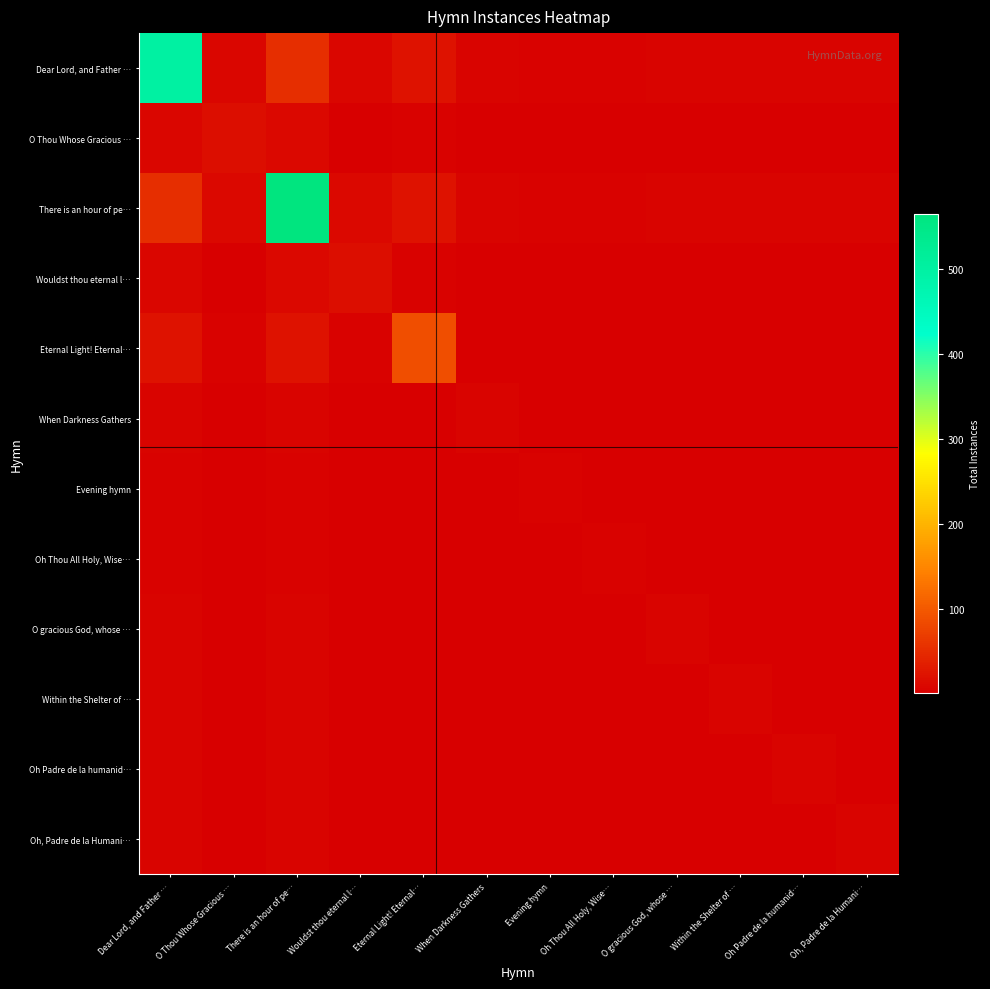

Reading left to right, transcribe all the data shown in this chart.

Dear Lord, and Father …: Dear Lord, and Father …=499.0	O Thou Whose Gracious …=8.9	There is an hour of pe…=53.1	Wouldst thou eternal l…=8.9	Eternal Light! Eternal…=20.8	When Darkness Gathers=5.0	Evening hymn=3.9	Oh Thou All Holy, Wise…=3.9	O gracious God, whose …=5.5	Within the Shelter of …=5.5	Oh Padre de la humanid…=5.5	Oh, Padre de la Humani…=5.5
O Thou Whose Gracious …: Dear Lord, and Father …=8.9	O Thou Whose Gracious …=16.0	There is an hour of pe…=9.5	Wouldst thou eternal l…=1.6	Eternal Light! Eternal…=3.7	When Darkness Gathers=0.9	Evening hymn=0.7	Oh Thou All Holy, Wise…=0.7	O gracious God, whose …=1.0	Within the Shelter of …=1.0	Oh Padre de la humanid…=1.0	Oh, Padre de la Humani…=1.0
There is an hour of pe…: Dear Lord, and Father …=53.1	O Thou Whose Gracious …=9.5	There is an hour of pe…=565.0	Wouldst thou eternal l…=9.5	Eternal Light! Eternal…=22.2	When Darkness Gathers=5.3	Evening hymn=4.1	Oh Thou All Holy, Wise…=4.1	O gracious God, whose …=5.8	Within the Shelter of …=5.8	Oh Padre de la humanid…=5.8	Oh, Padre de la Humani…=5.8
Wouldst thou eternal l…: Dear Lord, and Father …=8.9	O Thou Whose Gracious …=1.6	There is an hour of pe…=9.5	Wouldst thou eternal l…=16.0	Eternal Light! Eternal…=3.7	When Darkness Gathers=0.9	Evening hymn=0.7	Oh Thou All Holy, Wise…=0.7	O gracious God, whose …=1.0	Within the Shelter of …=1.0	Oh Padre de la humanid…=1.0	Oh, Padre de la Humani…=1.0
Eternal Light! Eternal…: Dear Lord, and Father …=20.8	O Thou Whose Gracious …=3.7	There is an hour of pe…=22.2	Wouldst thou eternal l…=3.7	Eternal Light! Eternal…=87.0	When Darkness Gathers=2.1	Evening hymn=1.6	Oh Thou All Holy, Wise…=1.6	O gracious God, whose …=2.3	Within the Shelter of …=2.3	Oh Padre de la humanid…=2.3	Oh, Padre de la Humani…=2.3
When Darkness Gathers: Dear Lord, and Father …=5.0	O Thou Whose Gracious …=0.9	There is an hour of pe…=5.3	Wouldst thou eternal l…=0.9	Eternal Light! Eternal…=2.1	When Darkness Gathers=5.0	Evening hymn=0.4	Oh Thou All Holy, Wise…=0.4	O gracious God, whose …=0.5	Within the Shelter of …=0.5	Oh Padre de la humanid…=0.5	Oh, Padre de la Humani…=0.5
Evening hymn: Dear Lord, and Father …=3.9	O Thou Whose Gracious …=0.7	There is an hour of pe…=4.1	Wouldst thou eternal l…=0.7	Eternal Light! Eternal…=1.6	When Darkness Gathers=0.4	Evening hymn=3.0	Oh Thou All Holy, Wise…=0.3	O gracious God, whose …=0.4	Within the Shelter of …=0.4	Oh Padre de la humanid…=0.4	Oh, Padre de la Humani…=0.4
Oh Thou All Holy, Wise…: Dear Lord, and Father …=3.9	O Thou Whose Gracious …=0.7	There is an hour of pe…=4.1	Wouldst thou eternal l…=0.7	Eternal Light! Eternal…=1.6	When Darkness Gathers=0.4	Evening hymn=0.3	Oh Thou All Holy, Wise…=3.0	O gracious God, whose …=0.4	Within the Shelter of …=0.4	Oh Padre de la humanid…=0.4	Oh, Padre de la Humani…=0.4
O gracious God, whose …: Dear Lord, and Father …=5.5	O Thou Whose Gracious …=1.0	There is an hour of pe…=5.8	Wouldst thou eternal l…=1.0	Eternal Light! Eternal…=2.3	When Darkness Gathers=0.5	Evening hymn=0.4	Oh Thou All Holy, Wise…=0.4	O gracious God, whose …=6.0	Within the Shelter of …=0.6	Oh Padre de la humanid…=0.6	Oh, Padre de la Humani…=0.6
Within the Shelter of …: Dear Lord, and Father …=5.5	O Thou Whose Gracious …=1.0	There is an hour of pe…=5.8	Wouldst thou eternal l…=1.0	Eternal Light! Eternal…=2.3	When Darkness Gathers=0.5	Evening hymn=0.4	Oh Thou All Holy, Wise…=0.4	O gracious God, whose …=0.6	Within the Shelter of …=6.0	Oh Padre de la humanid…=0.6	Oh, Padre de la Humani…=0.6
Oh Padre de la humanid…: Dear Lord, and Father …=5.5	O Thou Whose Gracious …=1.0	There is an hour of pe…=5.8	Wouldst thou eternal l…=1.0	Eternal Light! Eternal…=2.3	When Darkness Gathers=0.5	Evening hymn=0.4	Oh Thou All Holy, Wise…=0.4	O gracious God, whose …=0.6	Within the Shelter of …=0.6	Oh Padre de la humanid…=6.0	Oh, Padre de la Humani…=0.6
Oh, Padre de la Humani…: Dear Lord, and Father …=5.5	O Thou Whose Gracious …=1.0	There is an hour of pe…=5.8	Wouldst thou eternal l…=1.0	Eternal Light! Eternal…=2.3	When Darkness Gathers=0.5	Evening hymn=0.4	Oh Thou All Holy, Wise…=0.4	O gracious God, whose …=0.6	Within the Shelter of …=0.6	Oh Padre de la humanid…=0.6	Oh, Padre de la Humani…=6.0